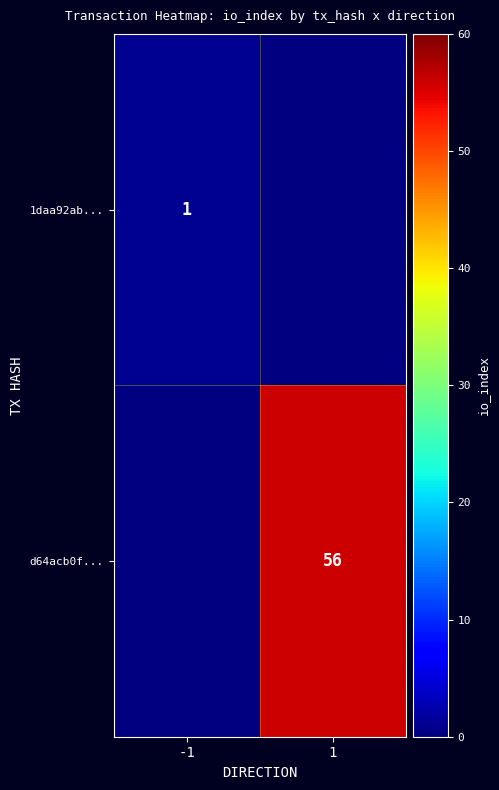

The 1daa92ab... series shows 1 at -1. True or false?

True